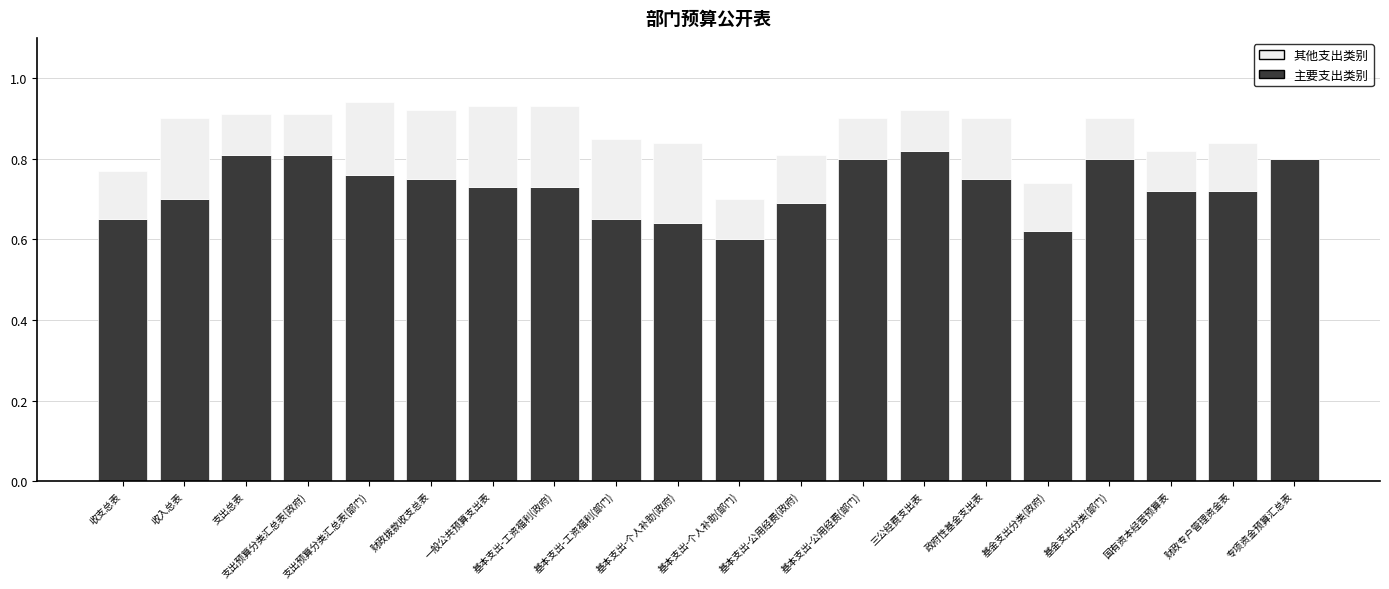

Does the chart contain stacked bars?

Yes